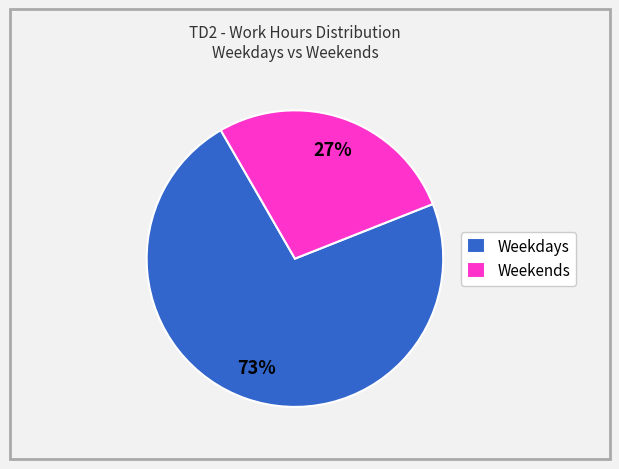

To the nearest percent, what is the combined percentage of Weekends and Weekdays?

100%